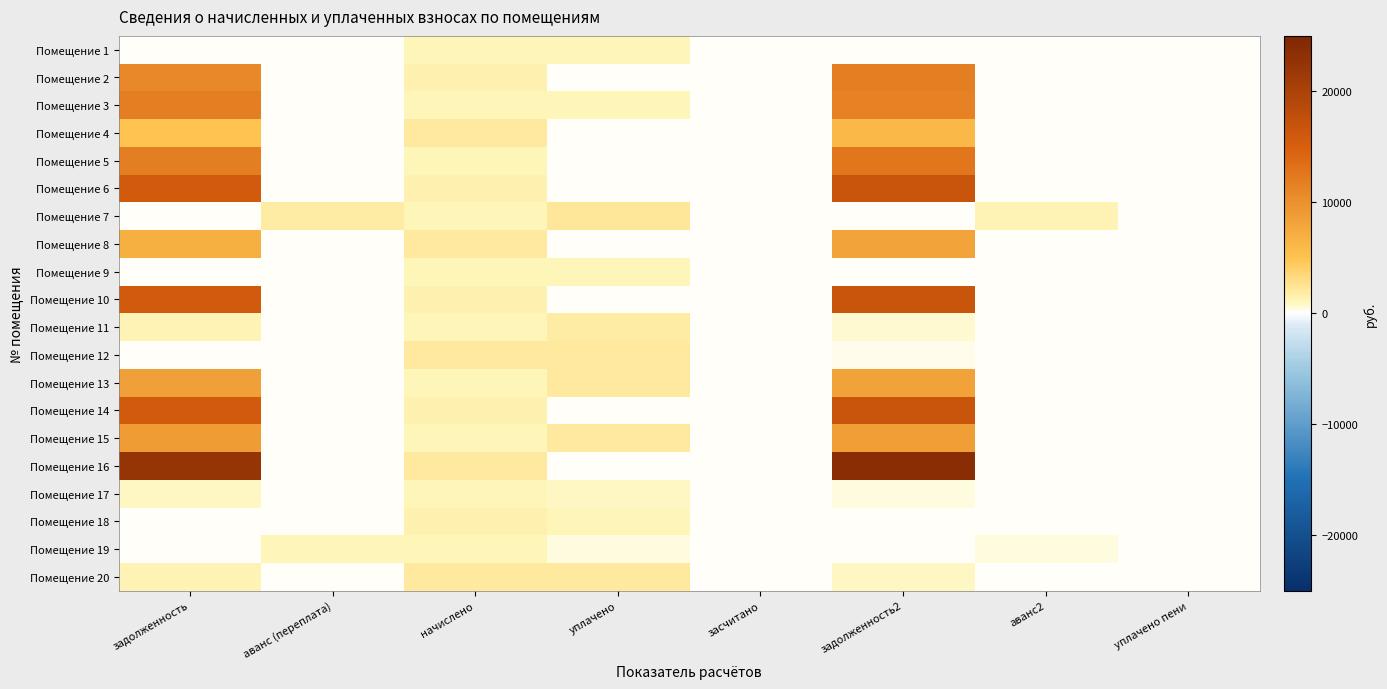

Which category has the highest value across all series?

задолженность2